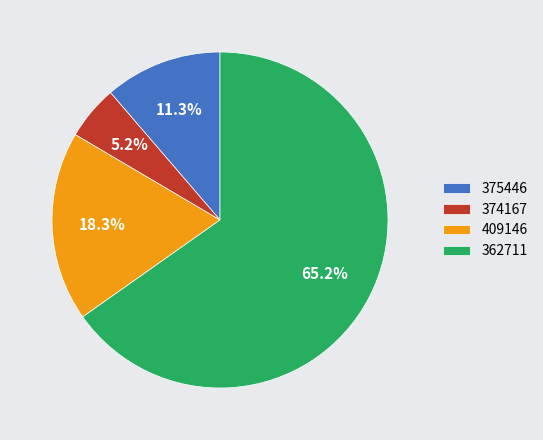

Which category accounts for the majority?

362711